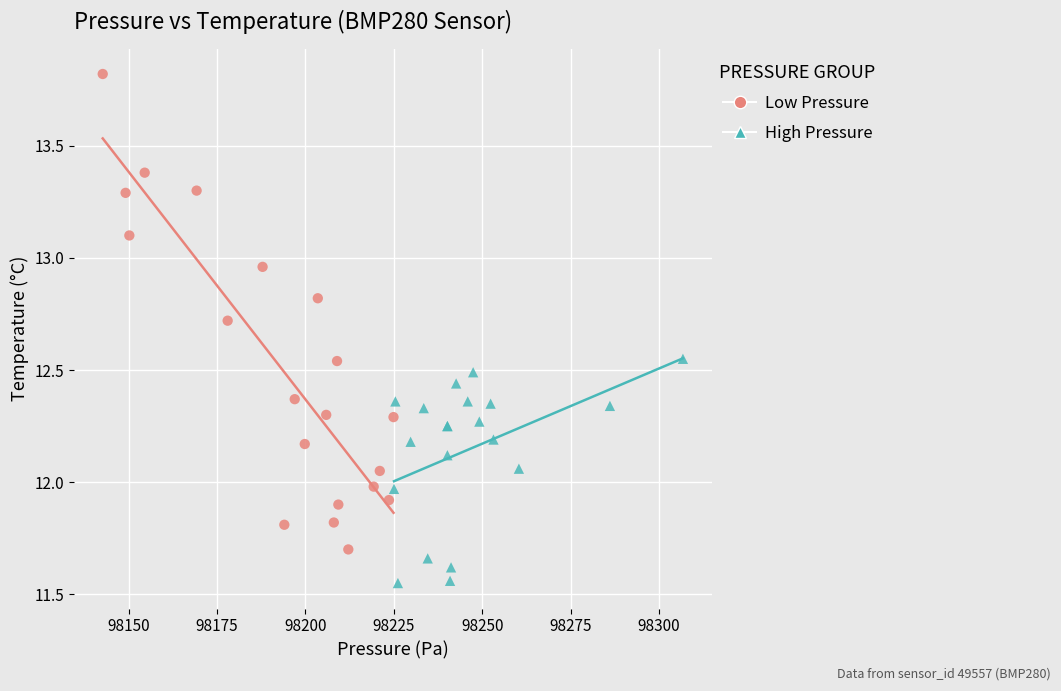

Which series has the largest Y range (max minus min)?

Low Pressure